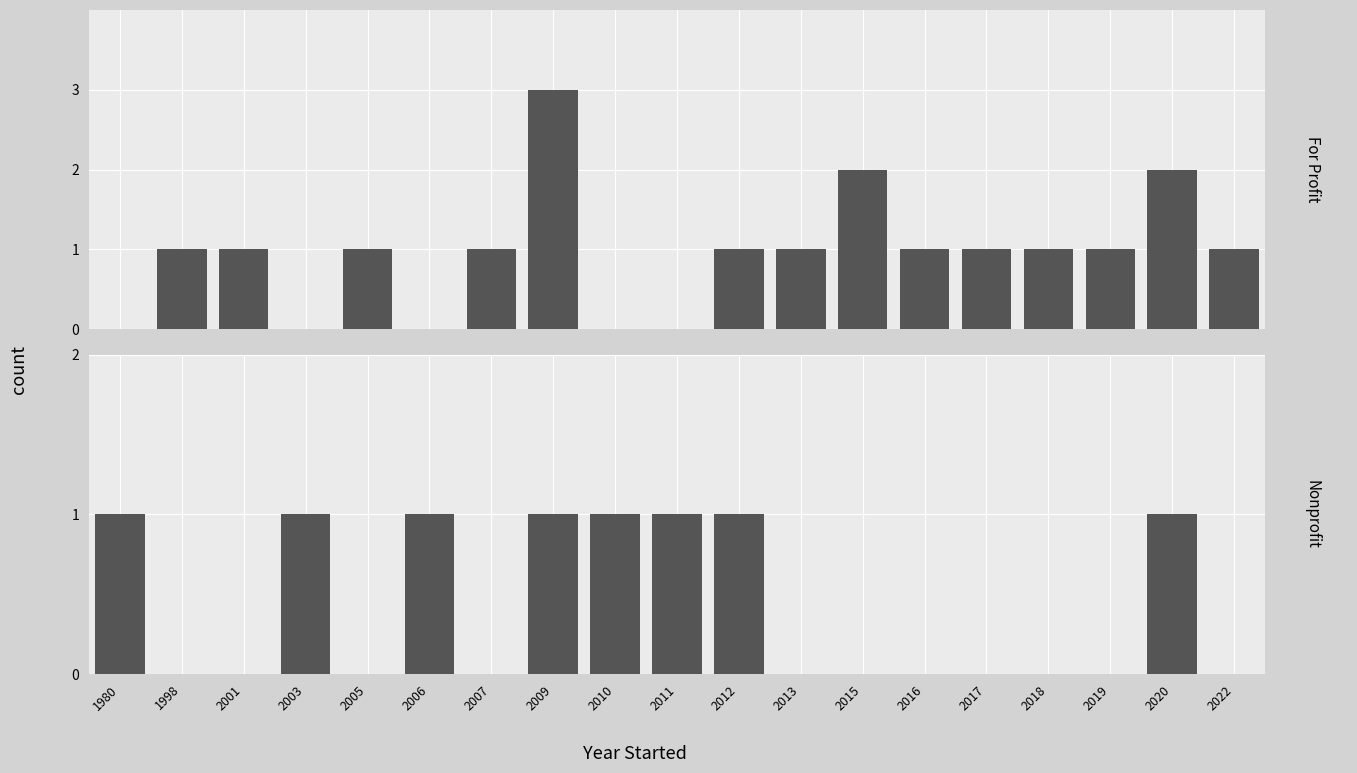

Count the number of categories in the chart.

19